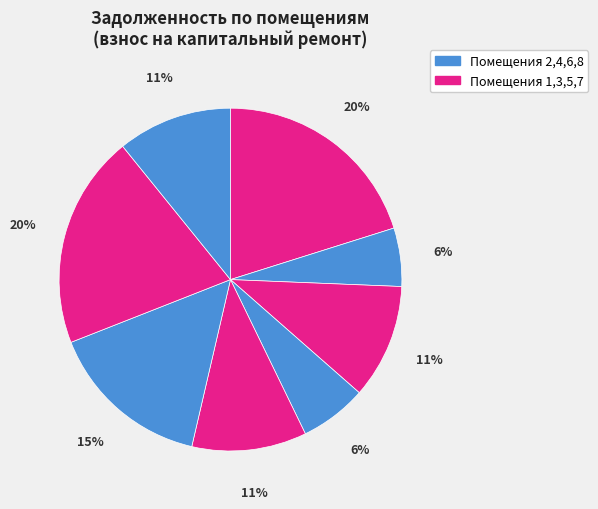

Which slice is the largest?

1